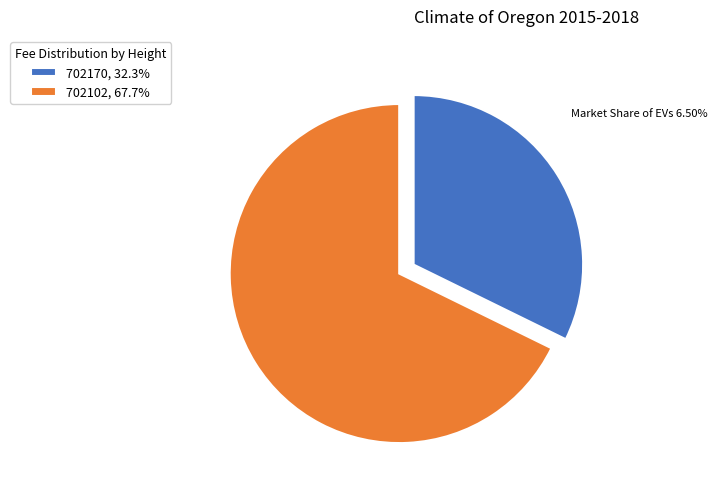

Is 702170, 32.3% the majority of the pie?

No